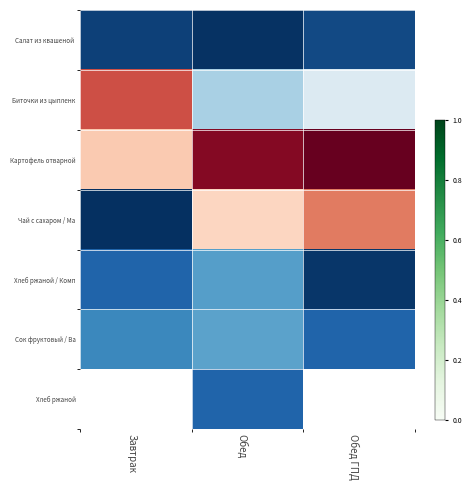

Which has a higher value, Обед ГПД or Завтрак?

Обед ГПД